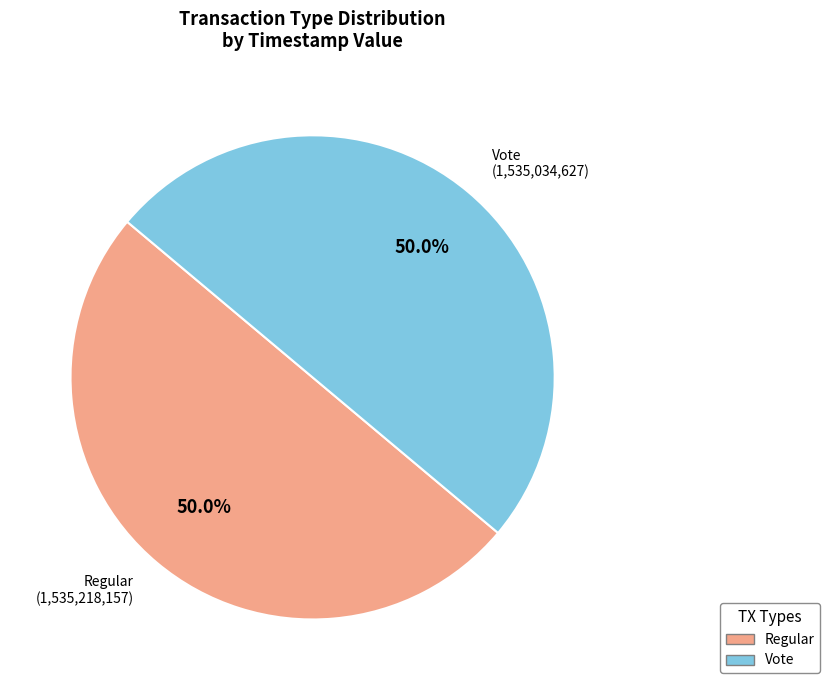

How many segments does this pie chart have?

2